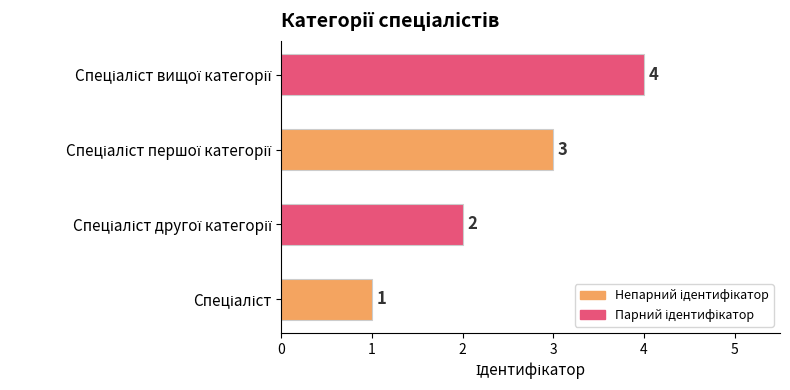

How many values are between 2 and 4?

3